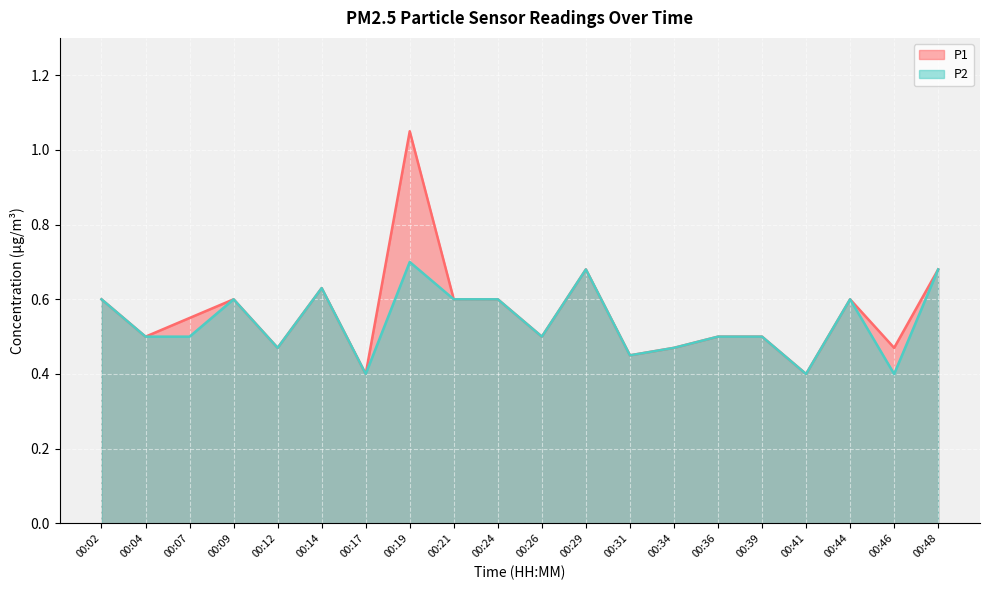

At which label does P1 reach its minimum?

00:17